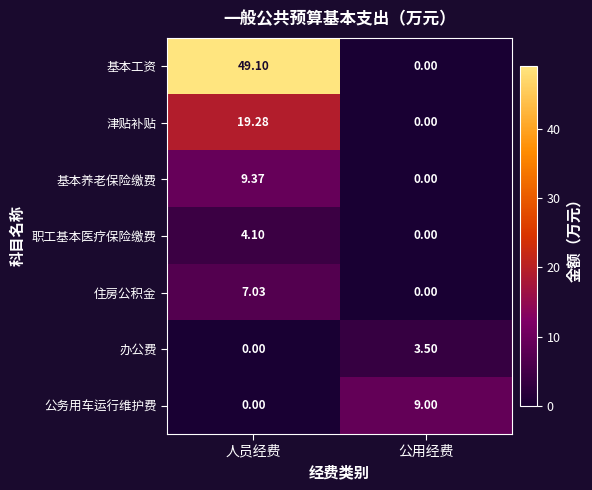

At how many categories does at least one series exceed 42?

1